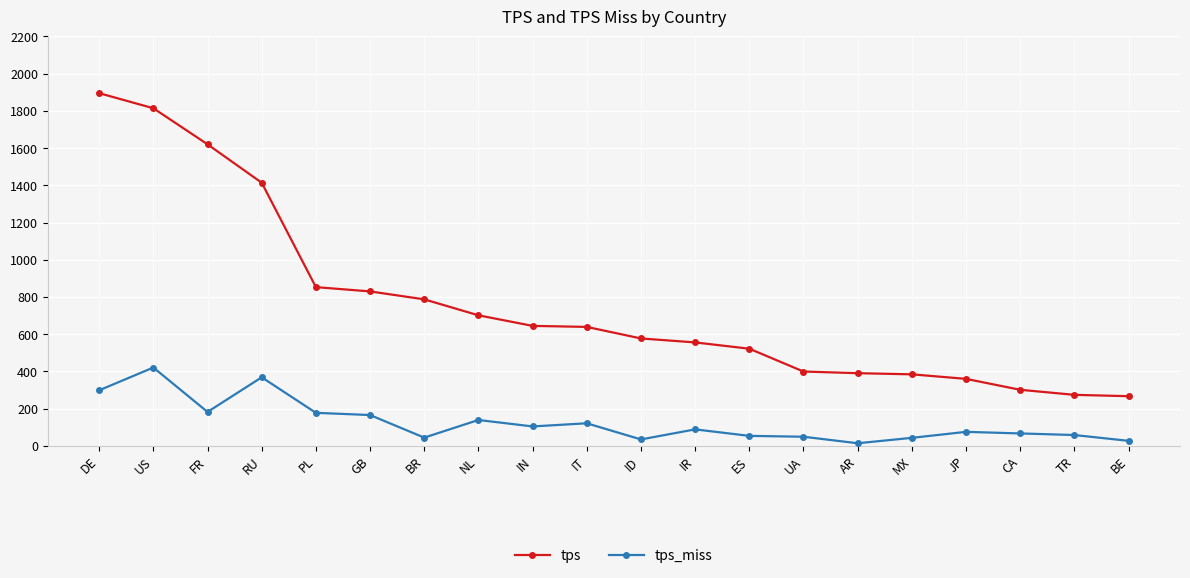

Which series has the largest range (max minus min)?

tps